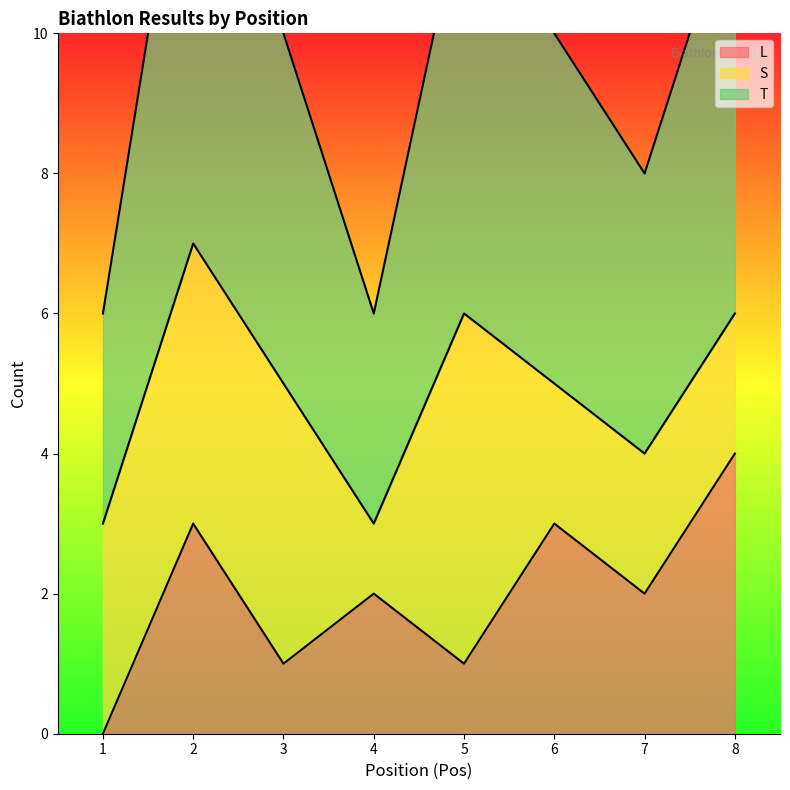

How many interior local valleys does the L series have?

3